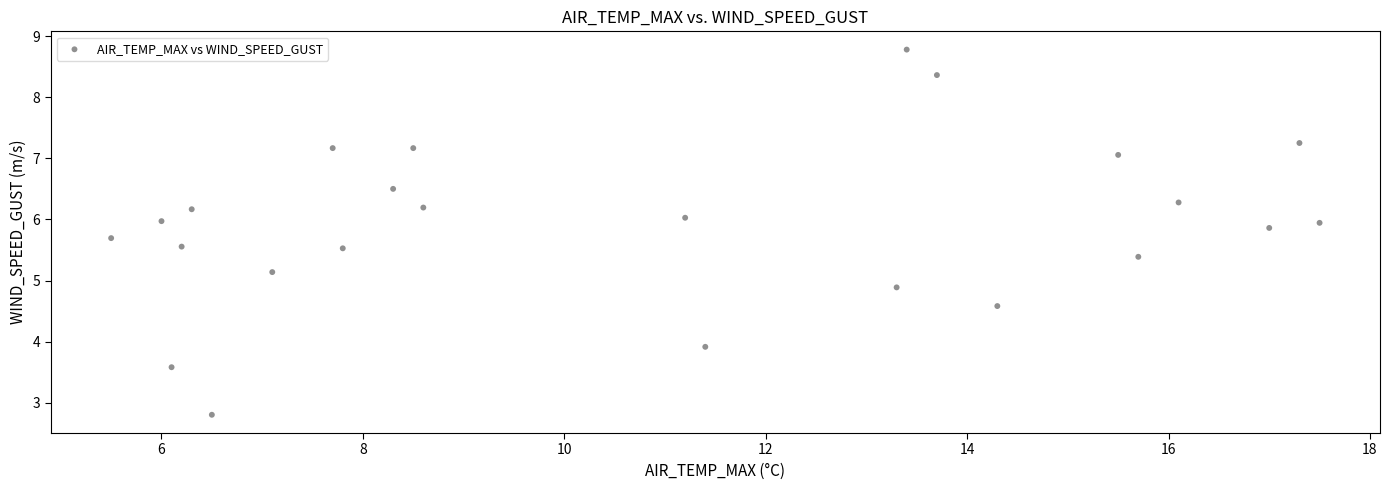

What is the range of X values (max minus min)?

12.0